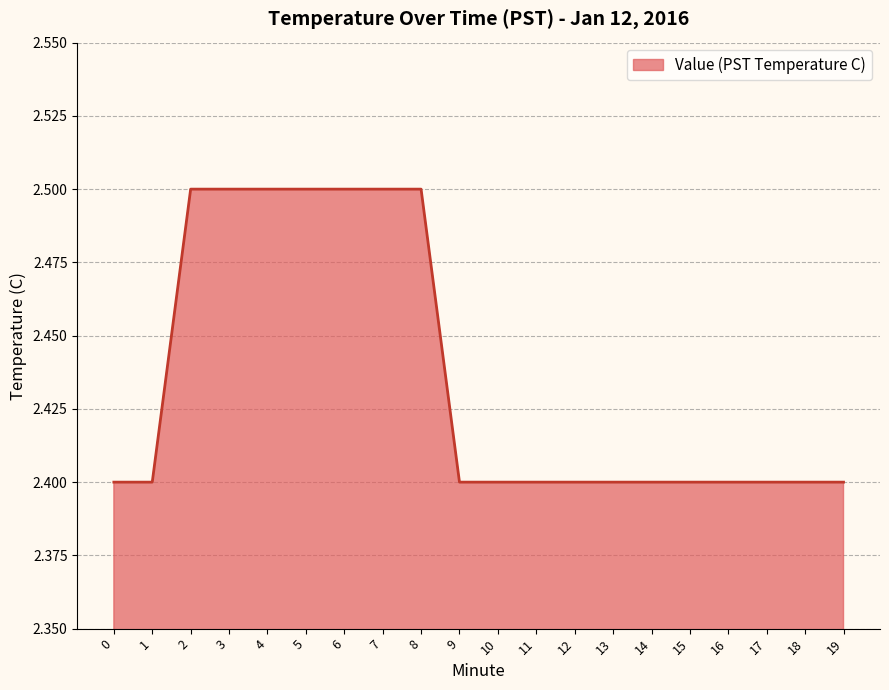

The value at 15 is 2.4. True or false?

True